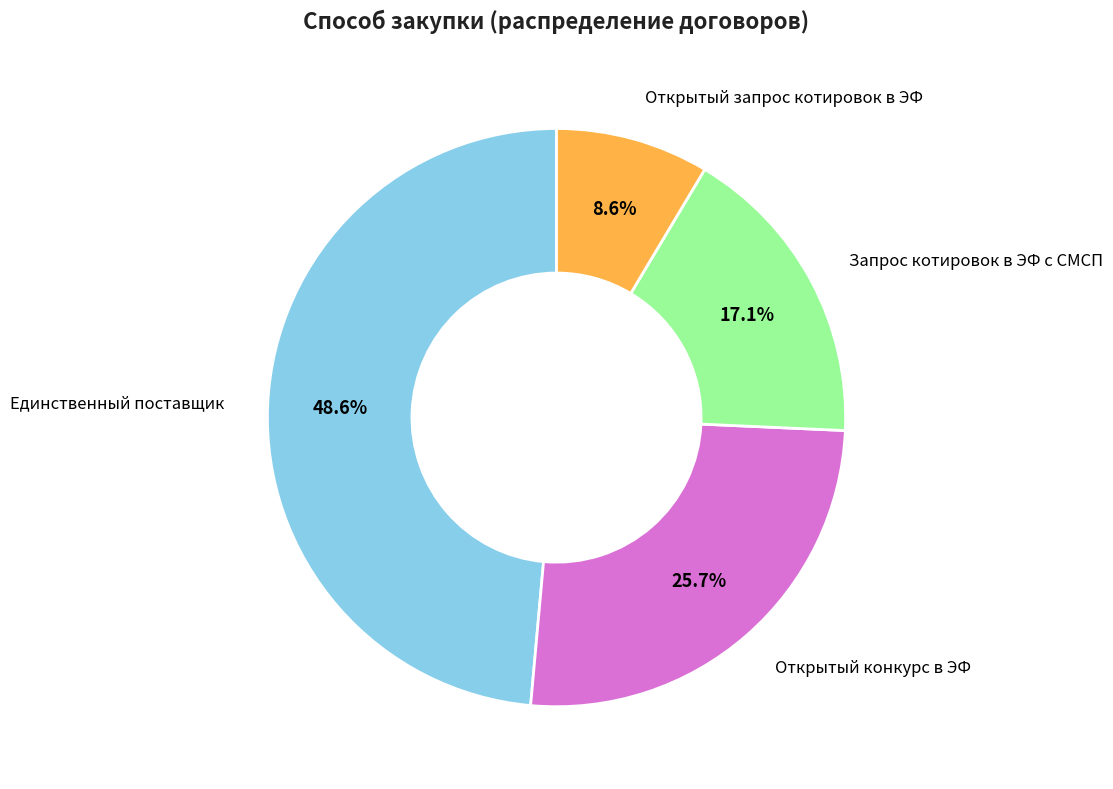

Is there a majority slice in this chart?

No